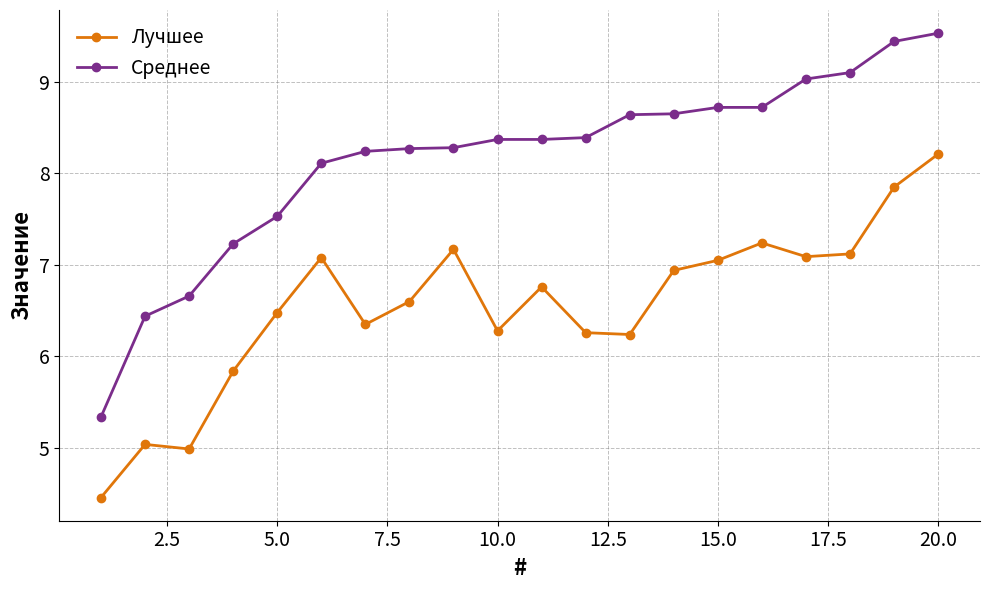

What are all the series names shown in the legend?

Лучшее, Среднее